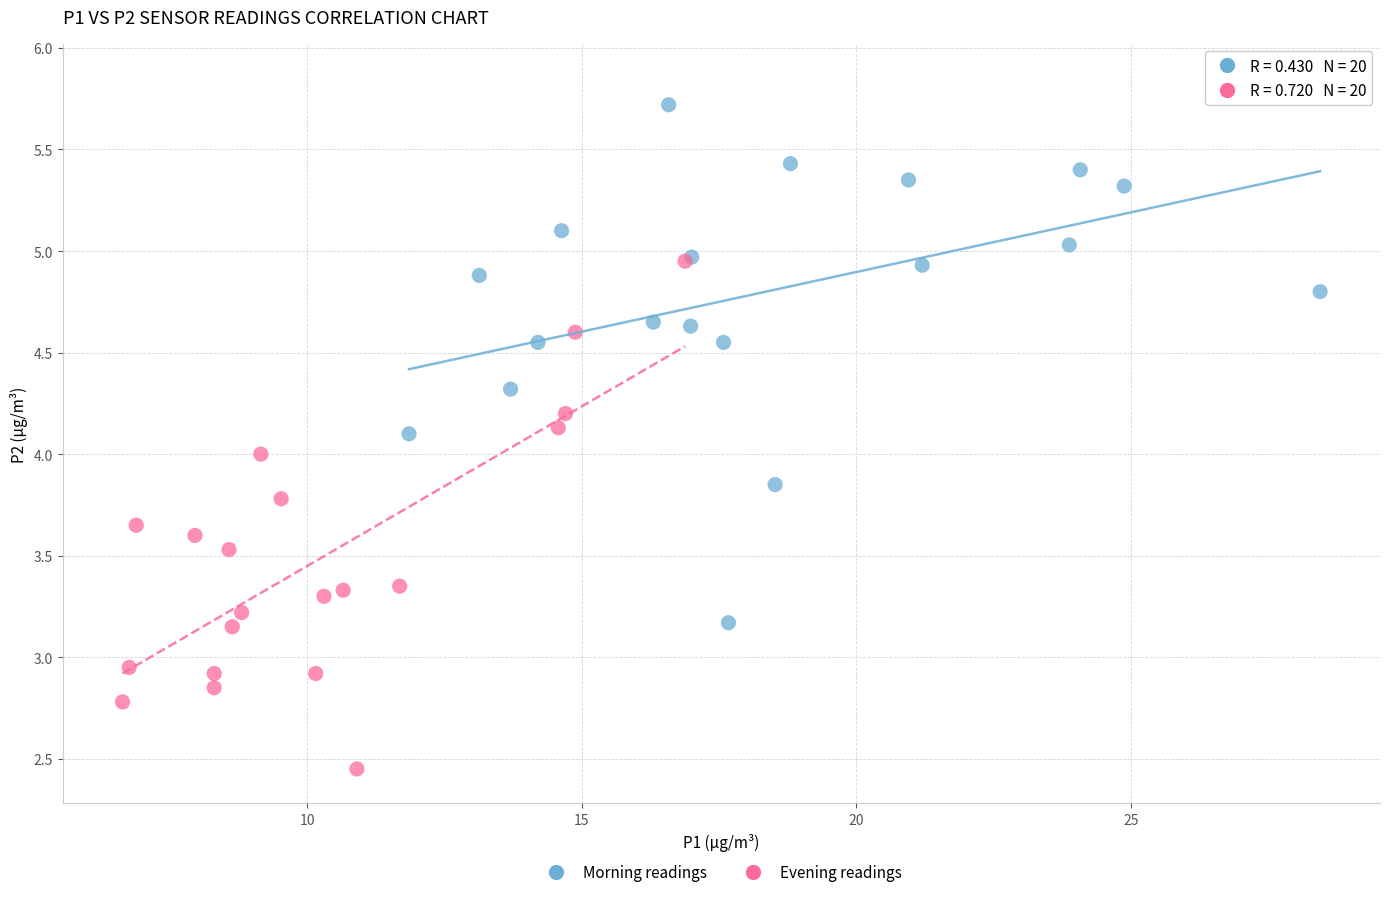

Which series reaches the minimum Y coordinate?

Evening readings